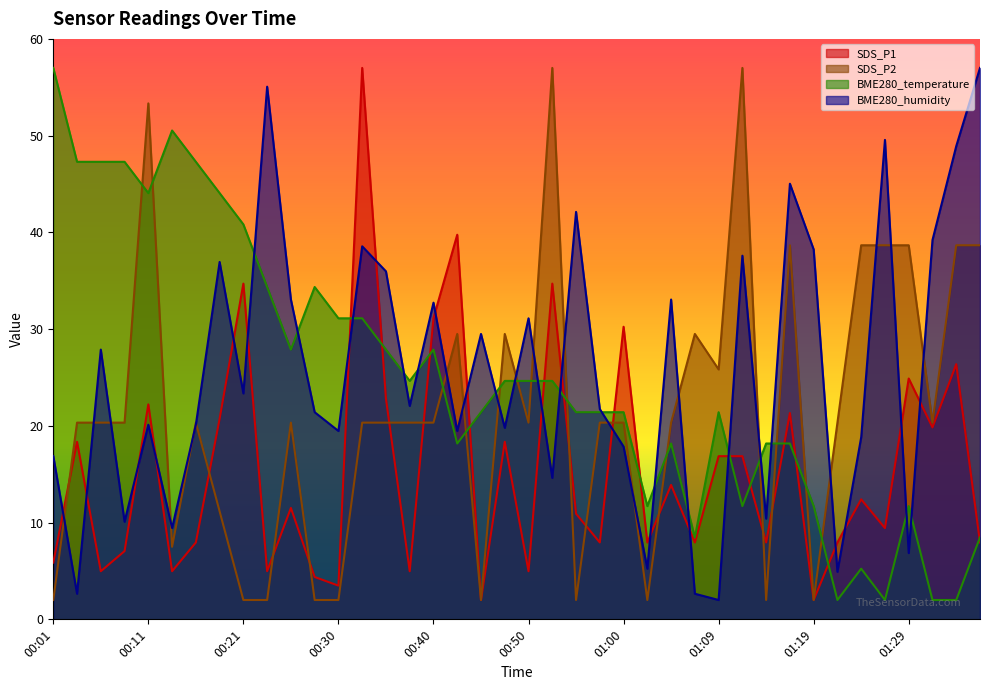

Reading left to right, extract all data points from this chart.

SDS_P1: 00:01=5.9	00:04=18.4	00:06=5.0	00:09=7.1	00:11=22.2	00:13=5.0	00:16=7.9	00:18=20.7	00:21=34.7	00:23=5.0	00:26=11.5	00:28=4.4	00:30=3.5	00:33=57.0	00:35=22.8	00:38=5.0	00:40=31.1	00:43=39.8	00:45=2.0	00:47=18.4	00:50=5.0	00:52=34.7	00:55=10.9	00:57=7.9	01:00=30.2	01:02=7.9	01:04=13.9	01:07=7.9	01:09=16.9	01:12=16.9	01:14=7.9	01:17=21.3	01:19=2.0	01:22=7.9	01:24=12.4	01:27=9.4	01:29=24.9	01:32=19.8	01:34=26.4	01:36=7.9
SDS_P2: 00:01=2.0	00:04=20.3	00:06=20.3	00:09=20.3	00:11=53.3	00:13=7.5	00:16=20.3	00:18=11.2	00:21=2.0	00:23=2.0	00:26=20.3	00:28=2.0	00:30=2.0	00:33=20.3	00:35=20.3	00:38=20.3	00:40=20.3	00:43=29.5	00:45=2.0	00:47=29.5	00:50=20.3	00:52=57.0	00:55=2.0	00:57=20.3	01:00=20.3	01:02=2.0	01:04=20.3	01:07=29.5	01:09=25.8	01:12=57.0	01:14=2.0	01:17=38.7	01:19=2.0	01:22=20.3	01:24=38.7	01:27=38.7	01:29=38.7	01:32=20.3	01:34=38.7	01:36=38.7
BME280_temperature: 00:01=57.0	00:04=47.3	00:06=47.3	00:09=47.3	00:11=44.1	00:13=50.5	00:16=47.3	00:18=44.1	00:21=40.8	00:23=34.4	00:26=27.9	00:28=34.4	00:30=31.1	00:33=31.1	00:35=27.9	00:38=24.6	00:40=27.9	00:43=18.2	00:45=21.4	00:47=24.6	00:50=24.6	00:52=24.6	00:55=21.4	00:57=21.4	01:00=21.4	01:02=11.7	01:04=18.2	01:07=8.5	01:09=21.4	01:12=11.7	01:14=18.2	01:17=18.2	01:19=11.7	01:22=2.0	01:24=5.2	01:27=2.0	01:29=11.7	01:32=2.0	01:34=2.0	01:36=8.5
BME280_humidity: 00:01=16.9	00:04=2.6	00:06=27.9	00:09=10.1	00:11=20.1	00:13=9.4	00:16=20.1	00:18=36.9	00:21=23.4	00:23=55.1	00:26=33.1	00:28=21.4	00:30=19.5	00:33=38.6	00:35=36.0	00:38=22.1	00:40=32.7	00:43=19.5	00:45=29.5	00:47=19.8	00:50=31.1	00:52=14.6	00:55=42.1	00:57=21.7	01:00=17.9	01:02=5.2	01:04=33.1	01:07=2.6	01:09=2.0	01:12=37.6	01:14=10.4	01:17=45.0	01:19=38.2	01:22=4.9	01:24=18.8	01:27=49.6	01:29=6.9	01:32=39.2	01:34=48.9	01:36=57.0